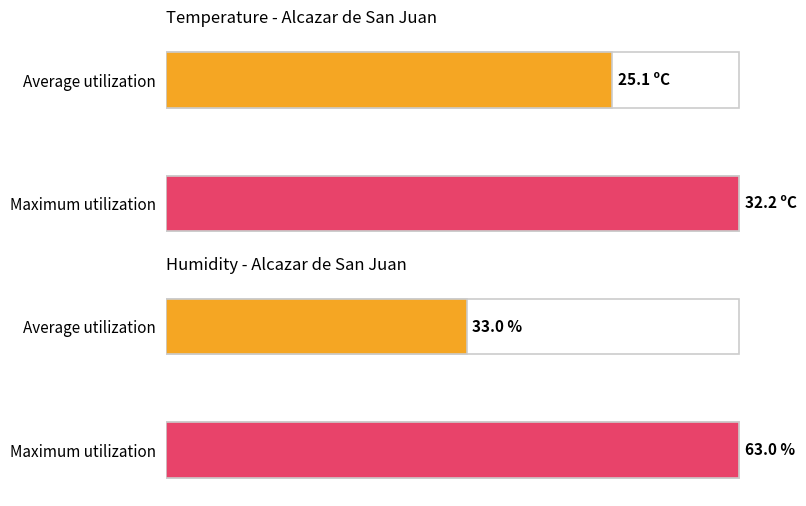

Which series changed the most between 20:00 and 13:00?

Humidity (%)